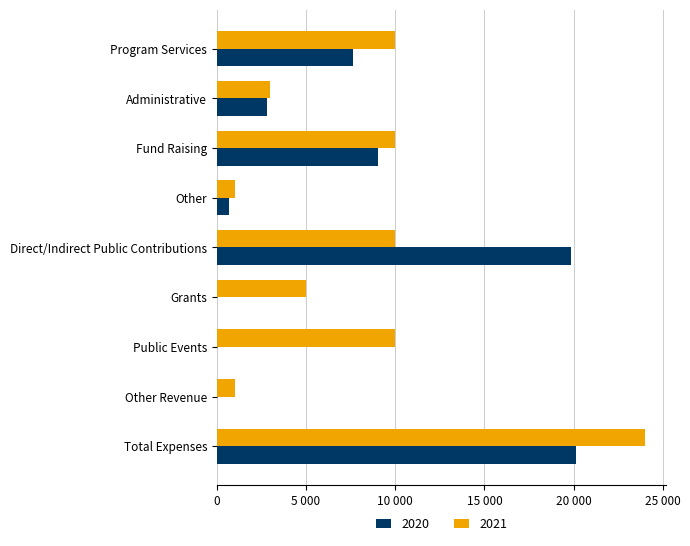

What is the label of the 1st bar from the left?

Program Services